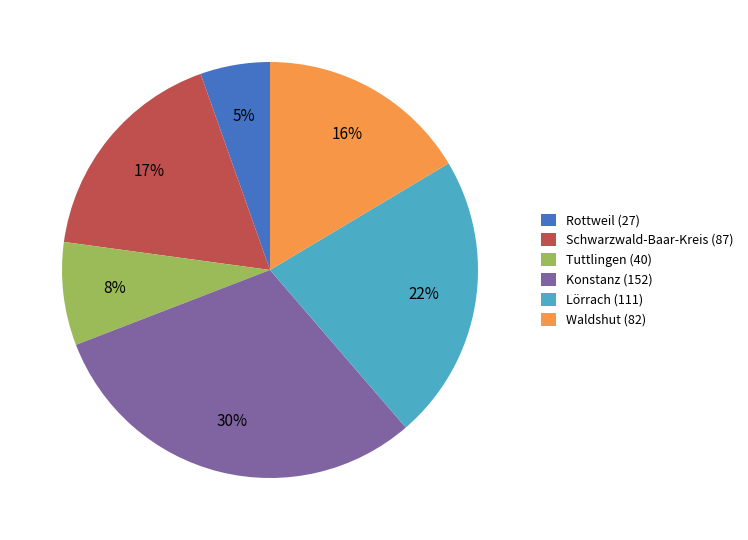

Which category has the biggest portion of the pie?

Konstanz (152)